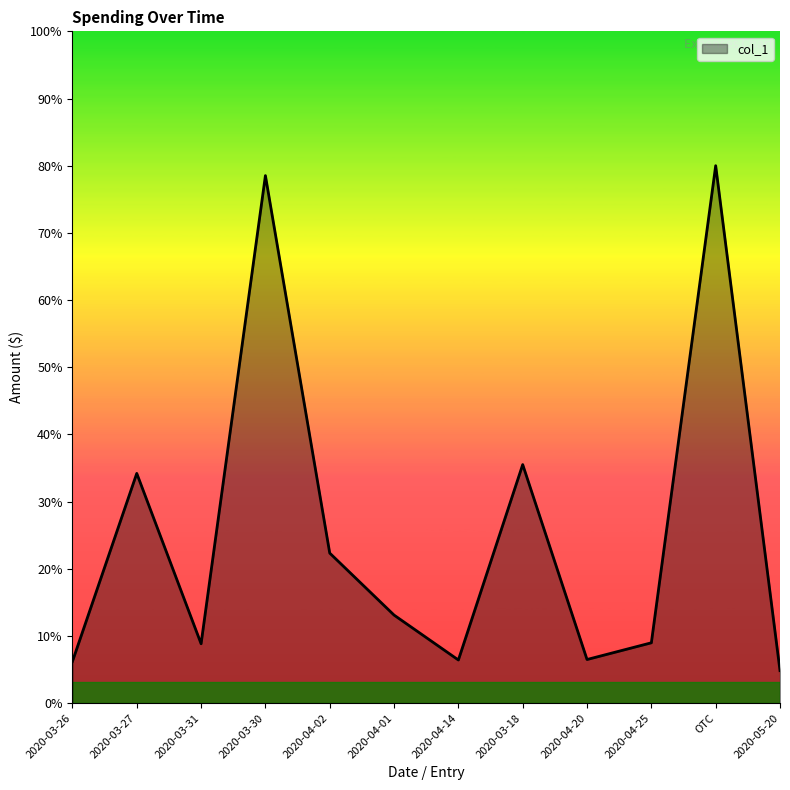

How many points are higher than both their immediate neighbors (excluding endpoints)?

4